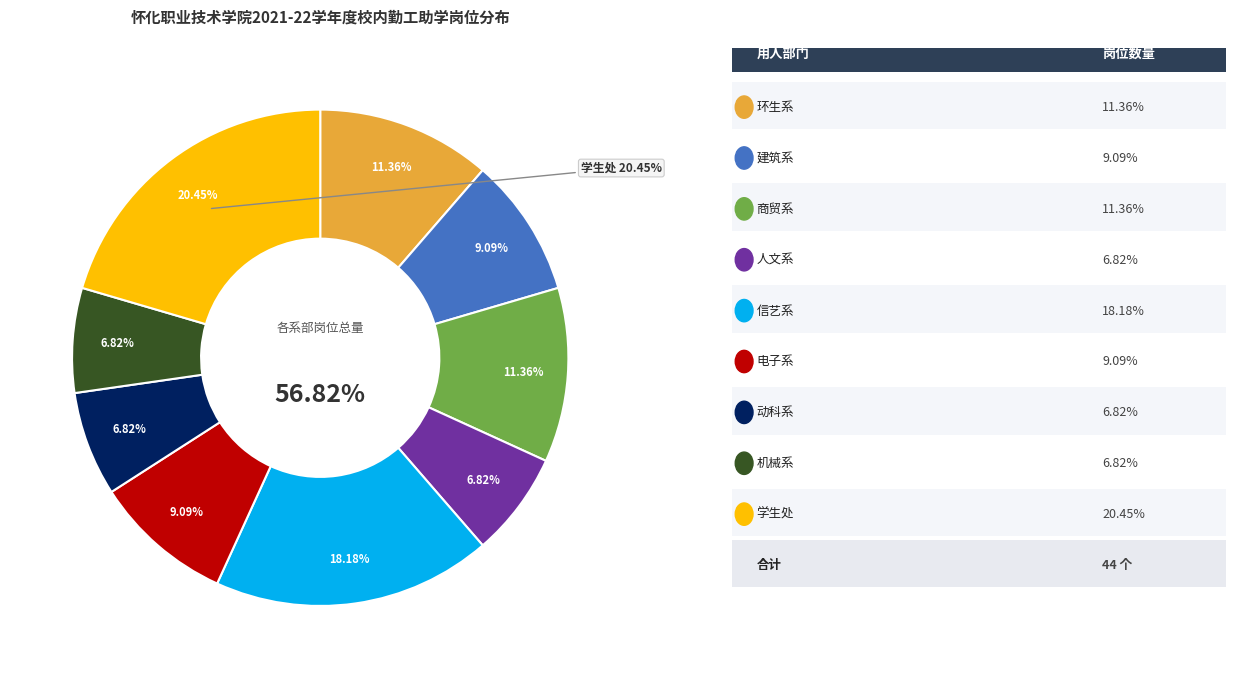

How many slices are in this pie chart?

9